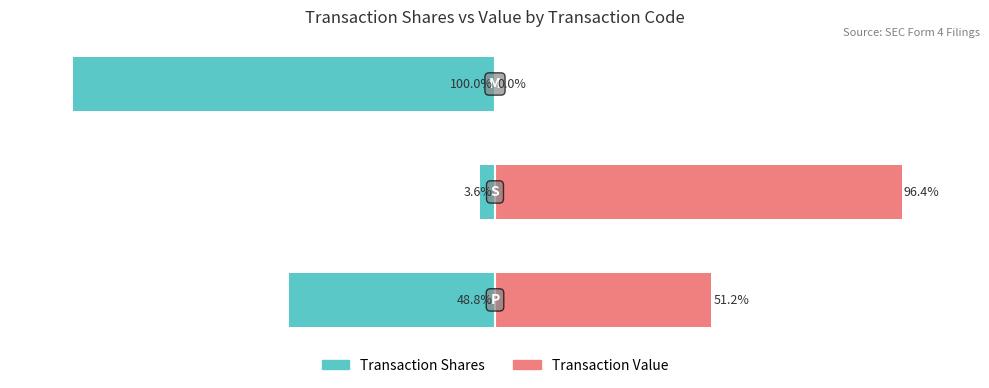

What is the difference between the highest and lowest values at 1?

100.0